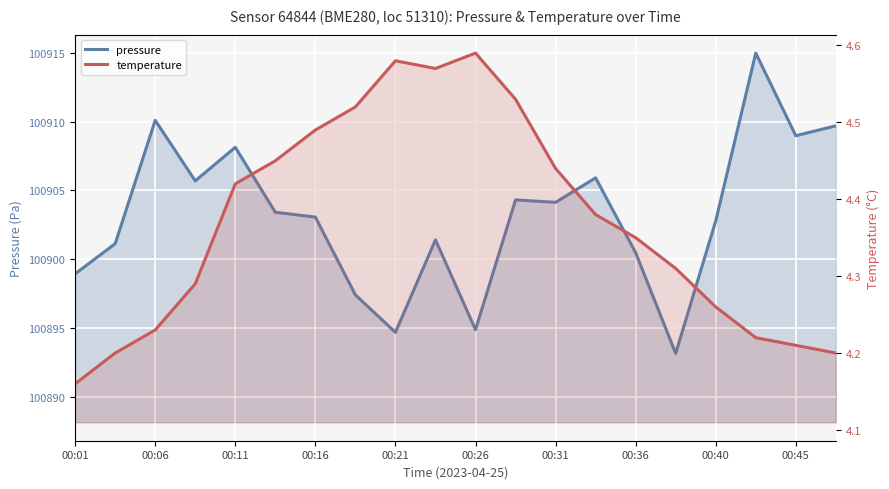

At which label does pressure reach its peak?

17